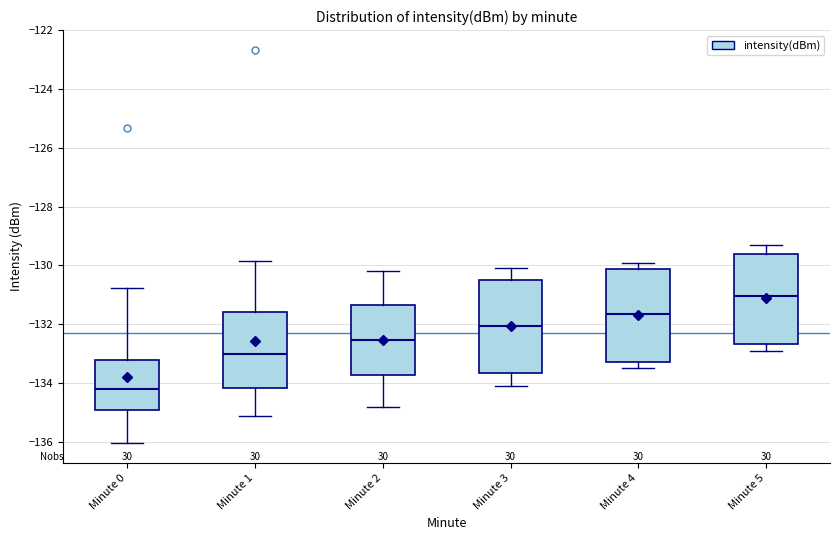

Reading left to right, read every box against the y-axis: the position of its median line, the range the box covers, and the ends of its whiskers. The values are not printed on the chart, so give them approximately, as read against the axis.

Minute 0: median -134.2, box -135.0 to -133.2, whiskers -136.0 to -130.8
Minute 1: median -133.0, box -134.2 to -131.6, whiskers -135.2 to -129.8
Minute 2: median -132.6, box -133.8 to -131.4, whiskers -134.8 to -130.2
Minute 3: median -132.0, box -133.6 to -130.4, whiskers -134.0 to -130.0
Minute 4: median -131.6, box -133.2 to -130.2, whiskers -133.4 to -129.8
Minute 5: median -131.0, box -132.6 to -129.6, whiskers -132.8 to -129.2